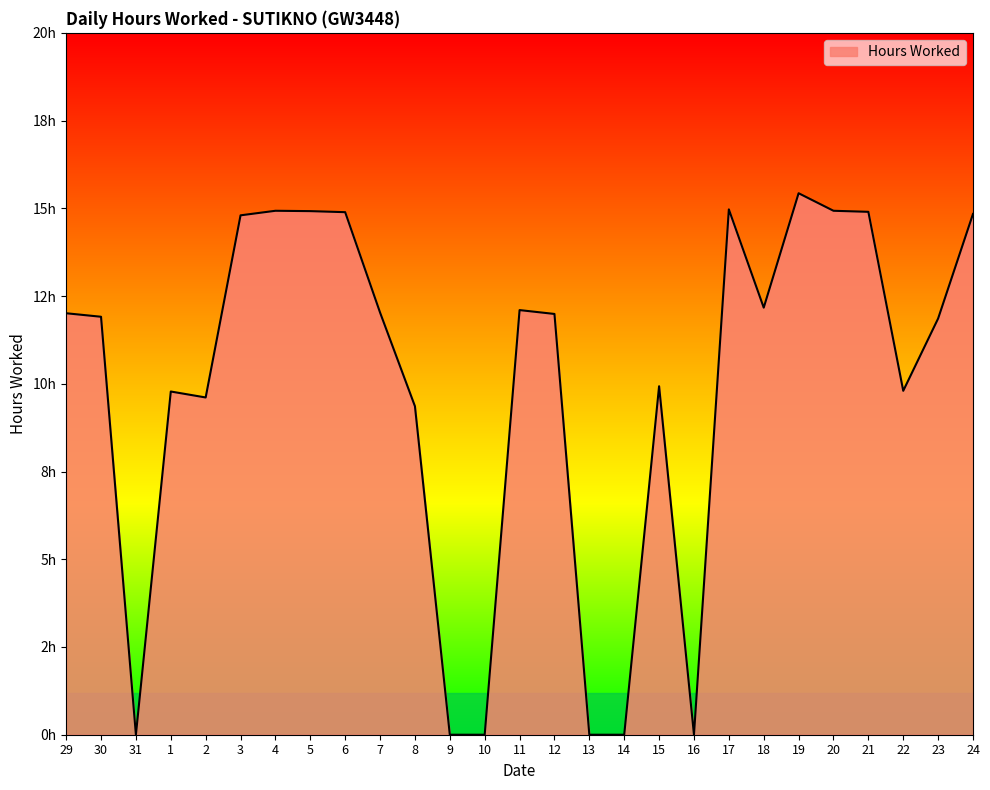

What is the difference between the maximum and minimum values?

15.4